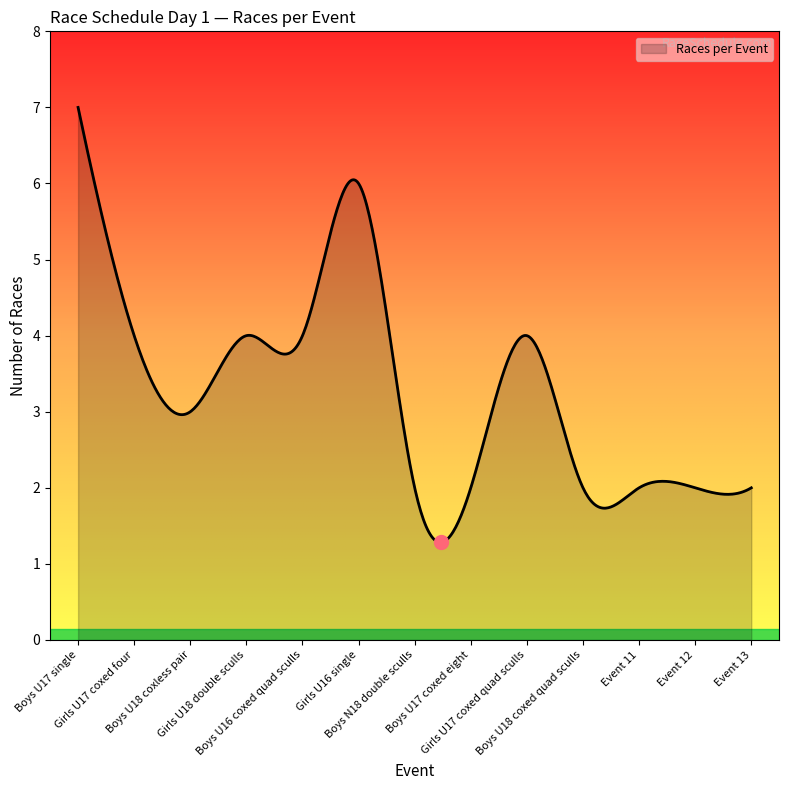

What is the smallest value displayed?

1.3